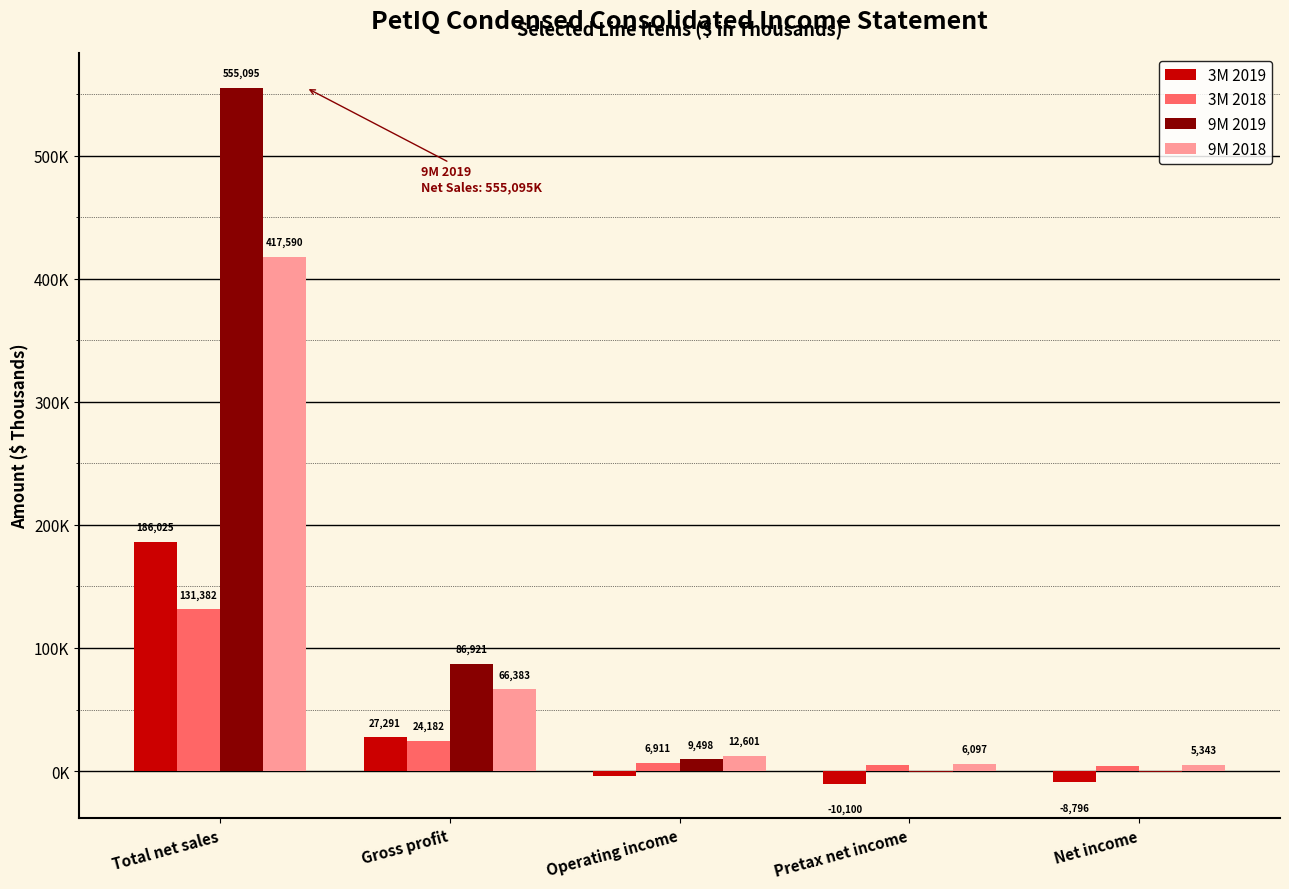

The value of 9M 2019 at Net income is -552. True or false?

True